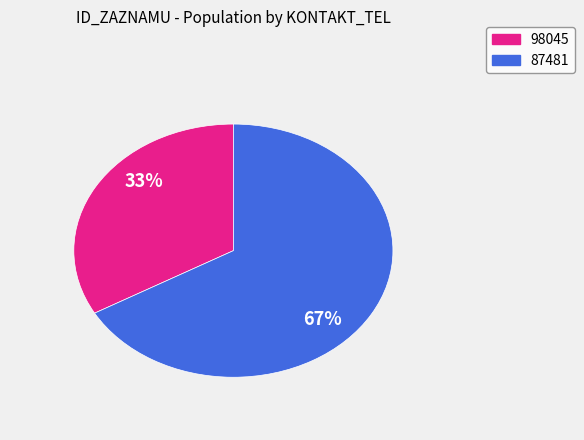

Do 87481 and 98045 together represent more than half of the pie?

Yes